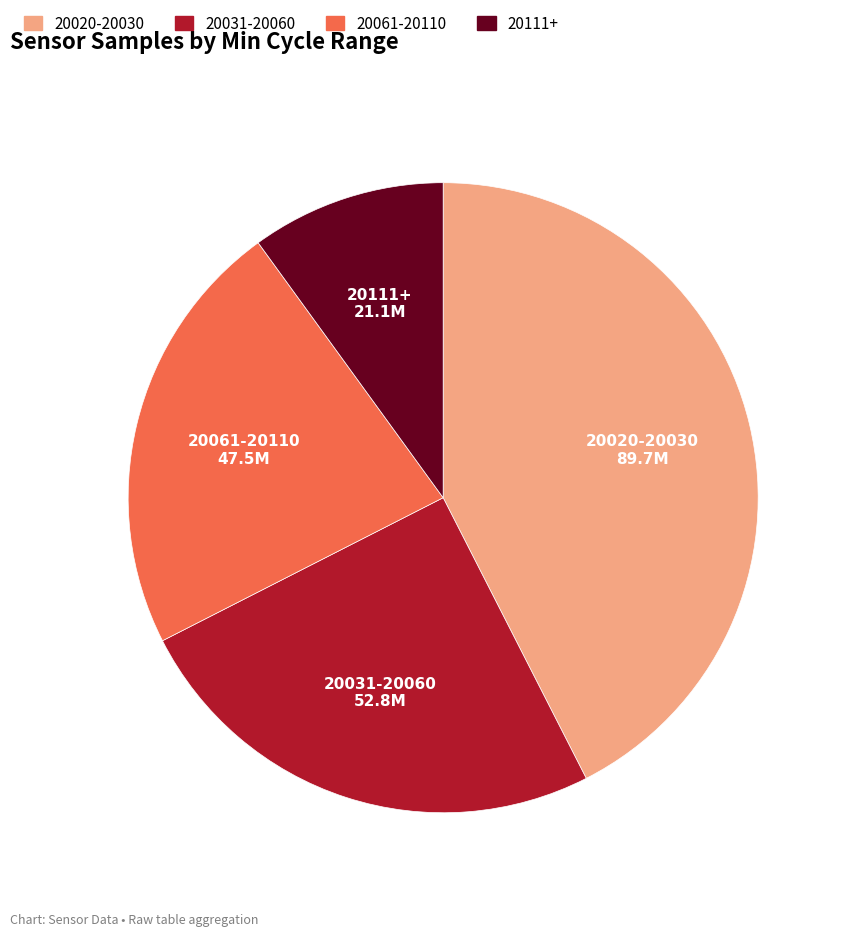

The 20020-20030 slice represents 42% of the pie. True or false?

True